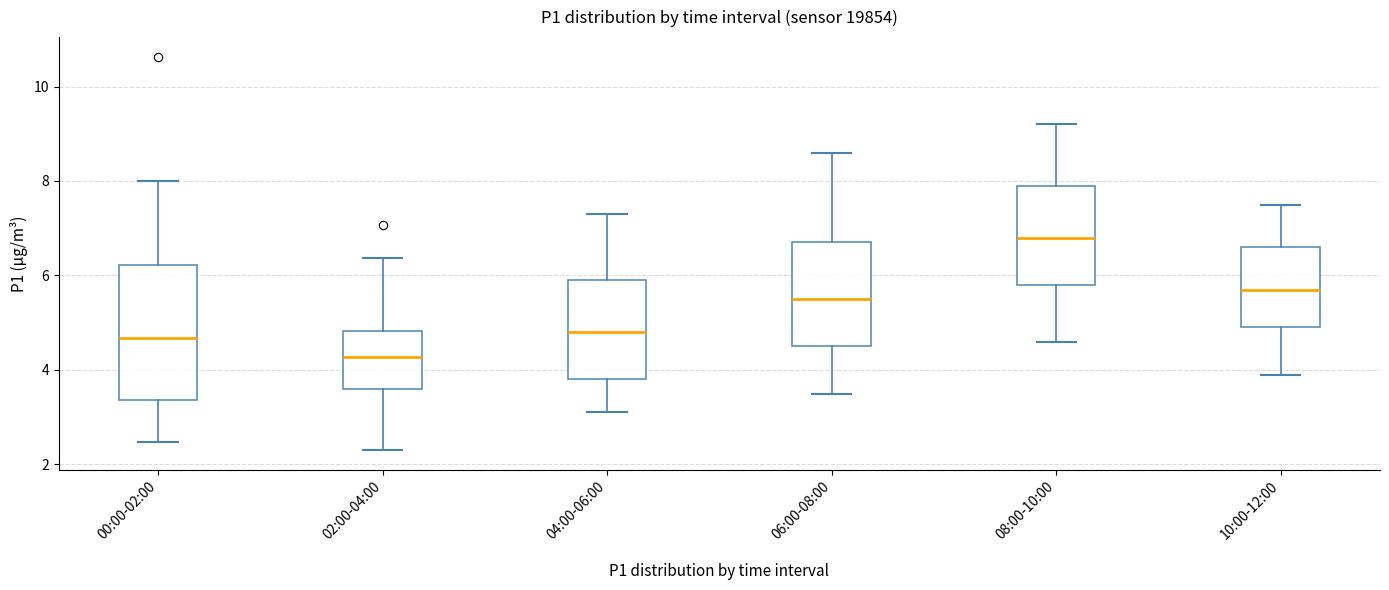

Which box's median line is the highest?

08:00-10:00